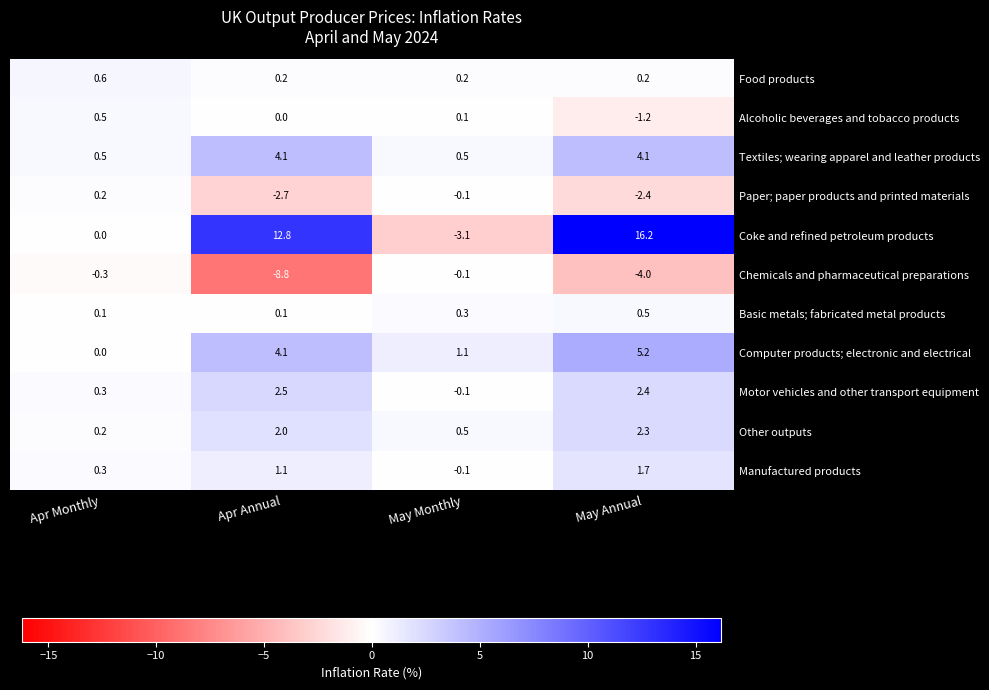

What is the total value across all series at Apr Annual?

15.4